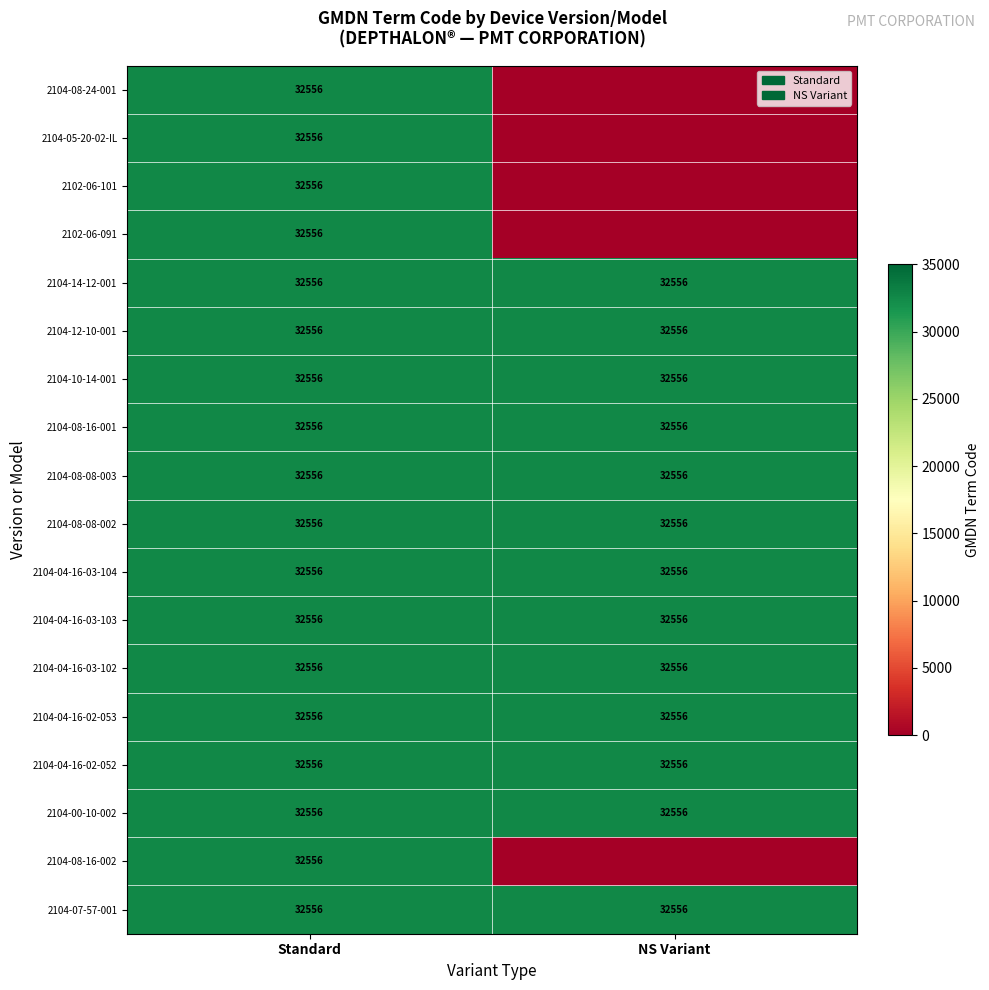

What is the sum of the 2104-08-08-002 values at Standard and NS Variant?

65112